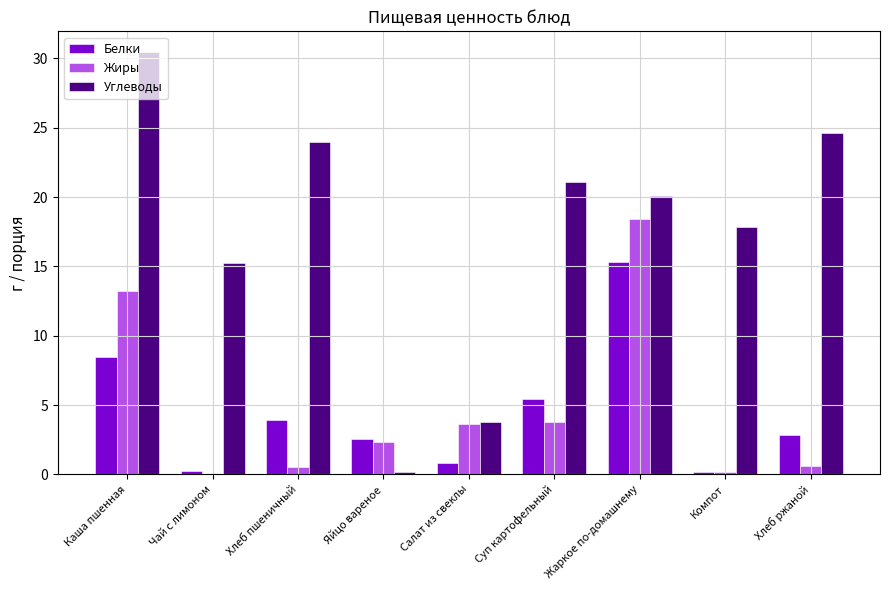

How many categories are shown in the chart?

9